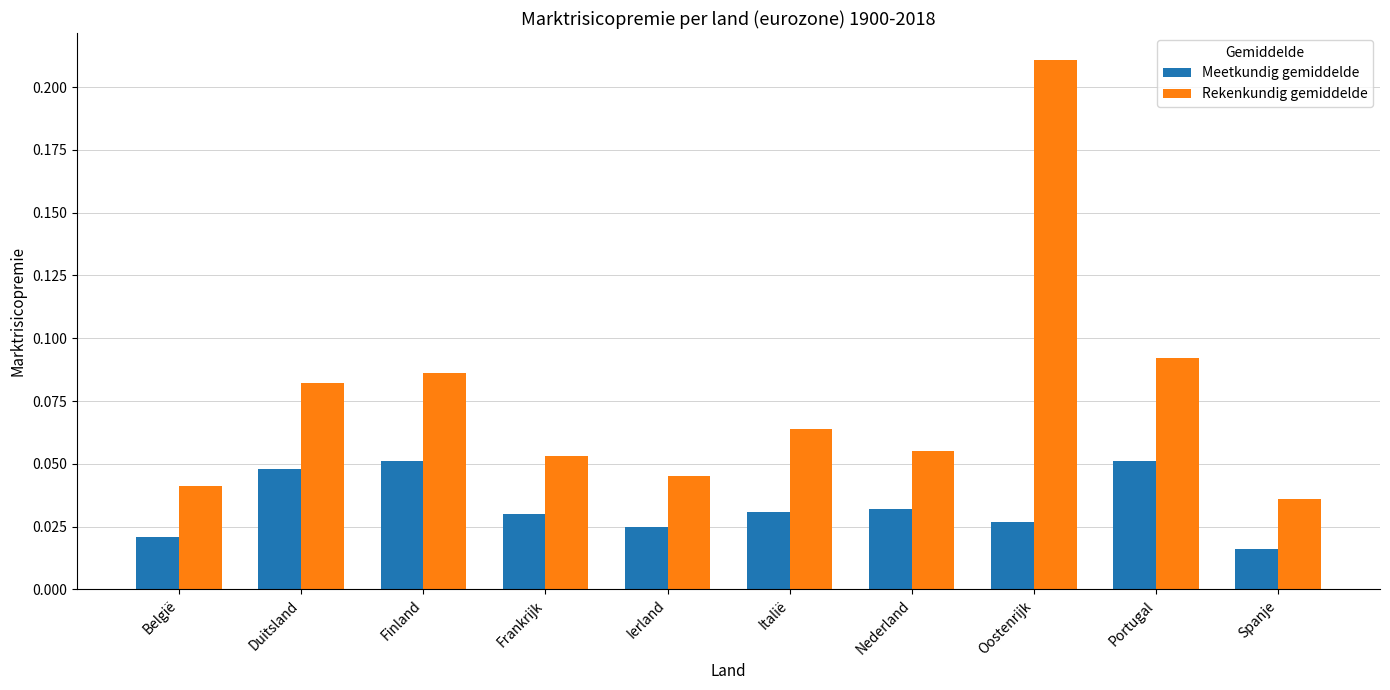

True or false: Rekenkundig gemiddelde has a value of 0.0 at Finland.

False